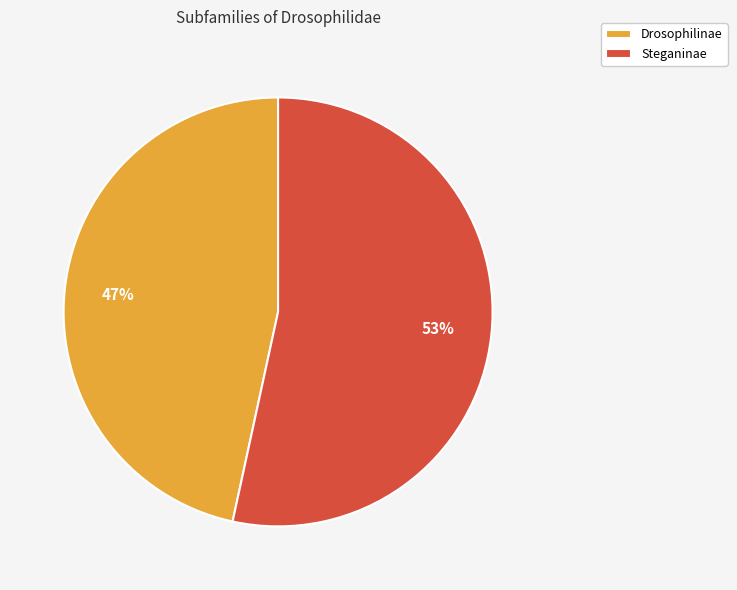

How many segments does this pie chart have?

2